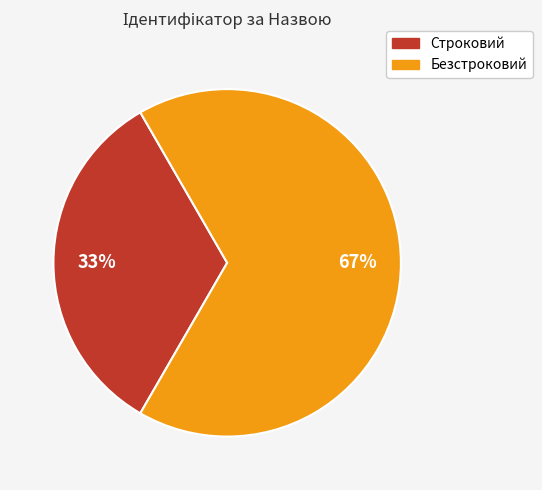

To the nearest percent, what is the average slice percentage?

50%